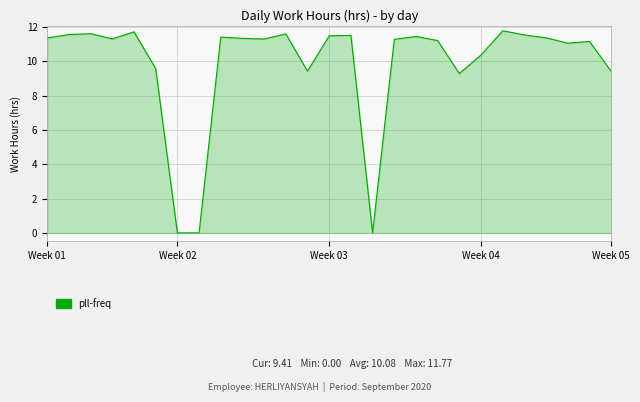

Does the chart display data point markers on the line(s)?

No